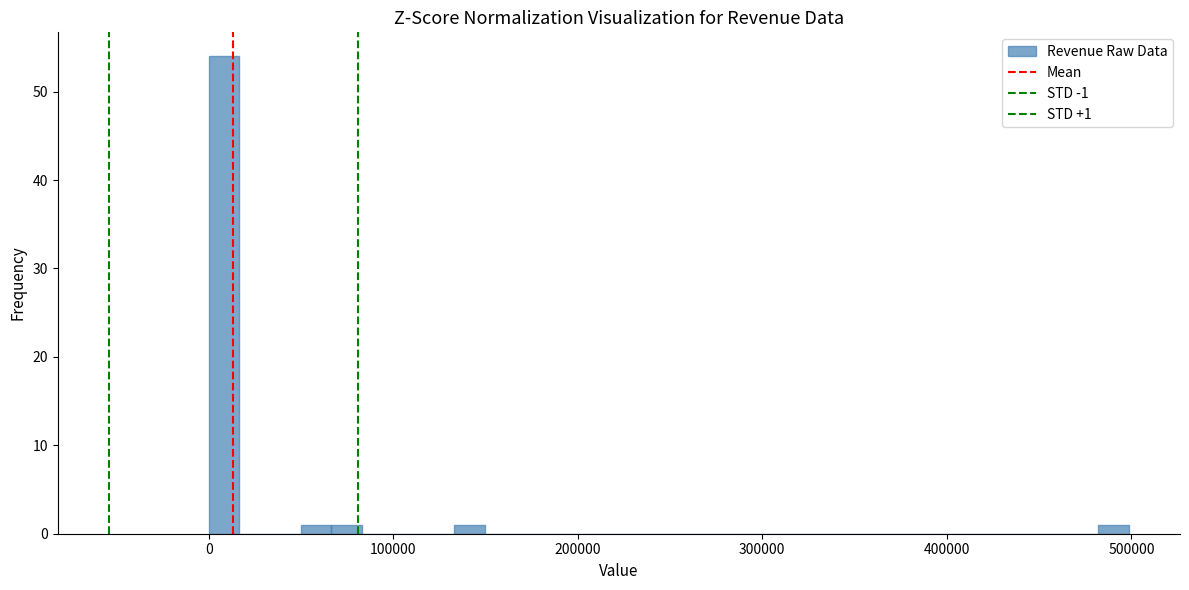

Around what value on the x-axis is the tallest bar? Give the approximate position of its centre, as read against the axis.

10000